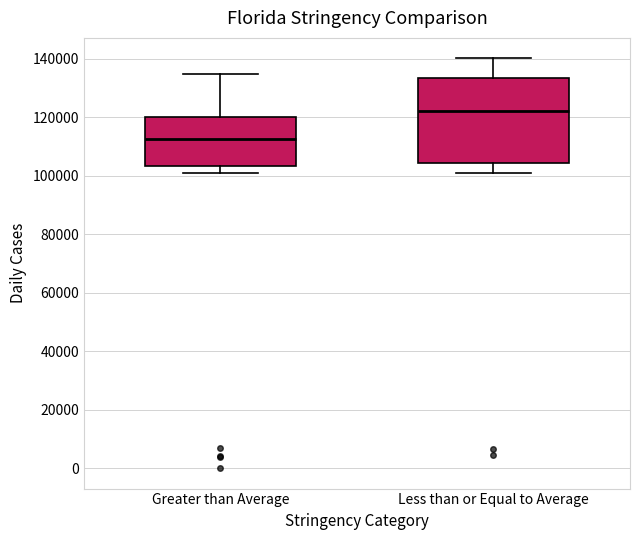

Where does the median line of the box for Less than or Equal to Average sit on the y-axis? The values are not printed on the chart, so give them approximately, as read against the axis.

122000